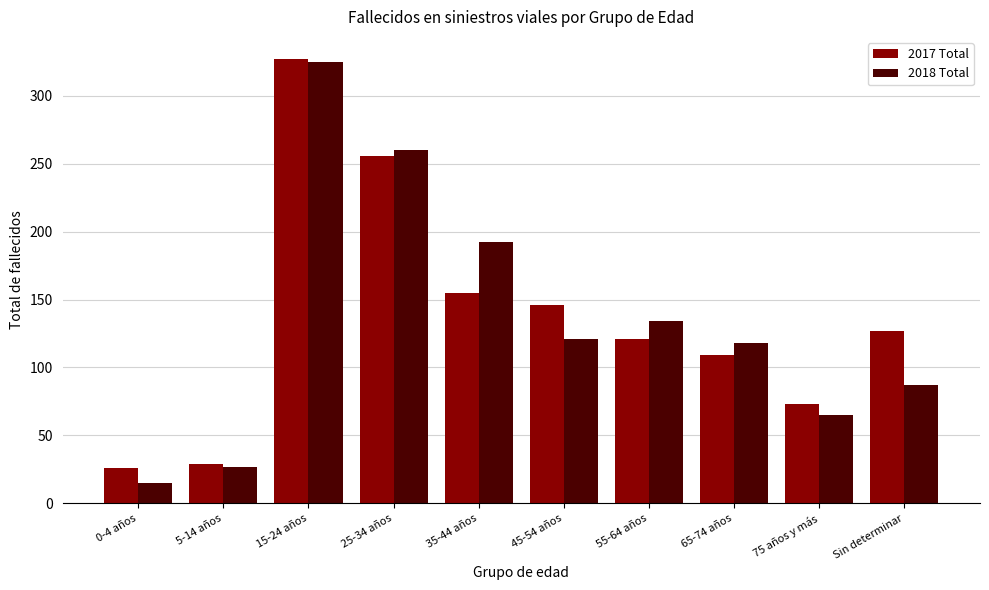

Are the bars horizontal?

No